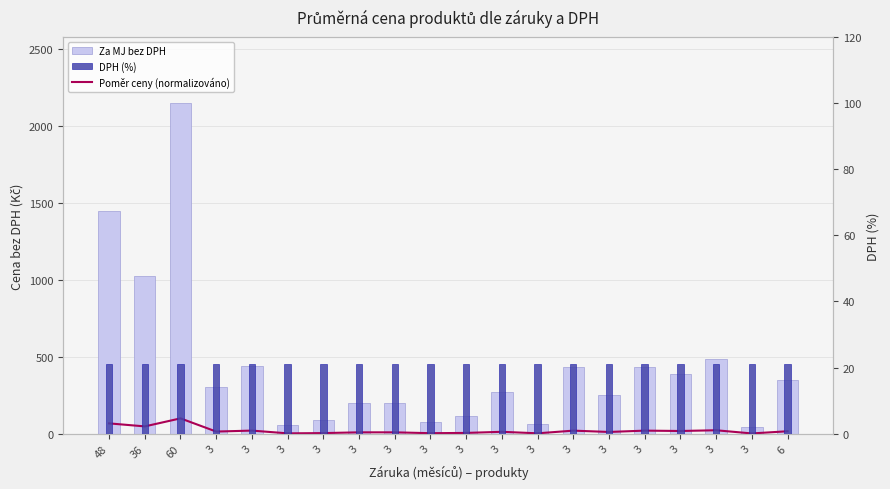

Reading left to right, what are all the values shown in this chart?

Poměr ceny (normalizováno): 48=67.5	36=47.8	60=100.0	3=14.3	3=20.6	3=2.7	3=4.3	3=9.3	3=9.3	3=3.7	3=5.5	3=12.8	3=2.8	3=20.3	3=11.7	3=20.3	3=18.0	3=22.8	3=2.0	6=16.2
Za MJ bez DPH: 48=1450.0	36=1028.0	60=2149.0	3=307.0	3=442.0	3=57.0	3=92.0	3=199.0	3=199.0	3=79.0	3=118.0	3=274.0	3=61.0	3=436.0	3=252.0	3=437.0	3=387.0	3=489.0	3=44.0	6=349.0
DPH (%): 48=21.0	36=21.0	60=21.0	3=21.0	3=21.0	3=21.0	3=21.0	3=21.0	3=21.0	3=21.0	3=21.0	3=21.0	3=21.0	3=21.0	3=21.0	3=21.0	3=21.0	3=21.0	3=21.0	6=21.0